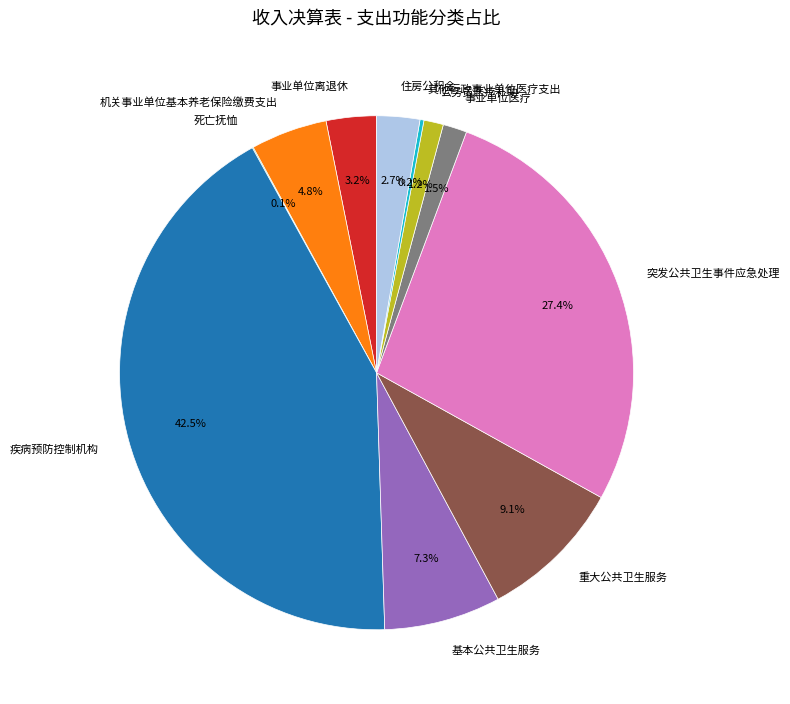

What percentage is NOT represented by 机关事业单位基本养老保险缴费支出?

95.2%